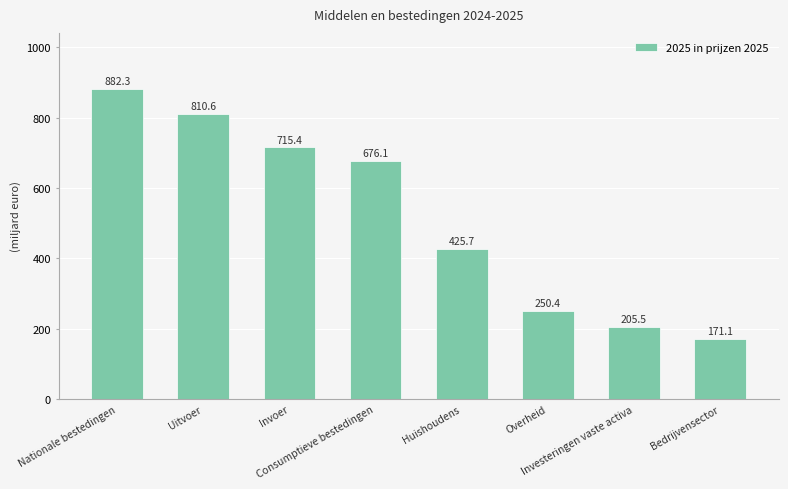

At which label does the data first exceed 676?

Nationale bestedingen